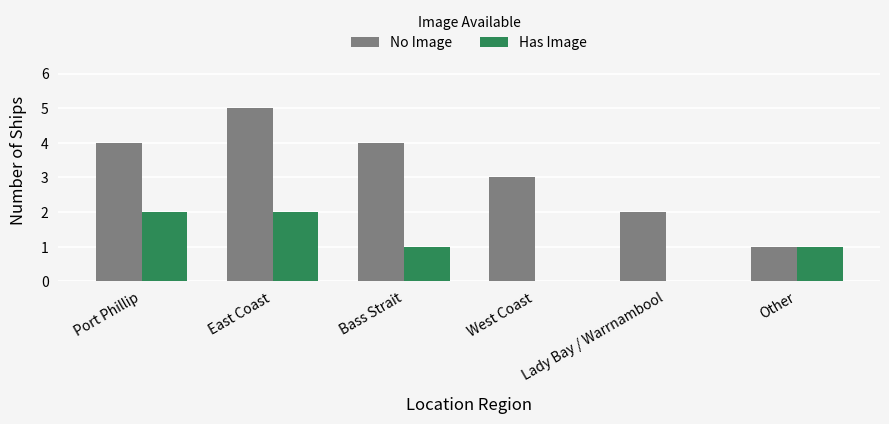

What are all the series names shown in the legend?

No Image, Has Image